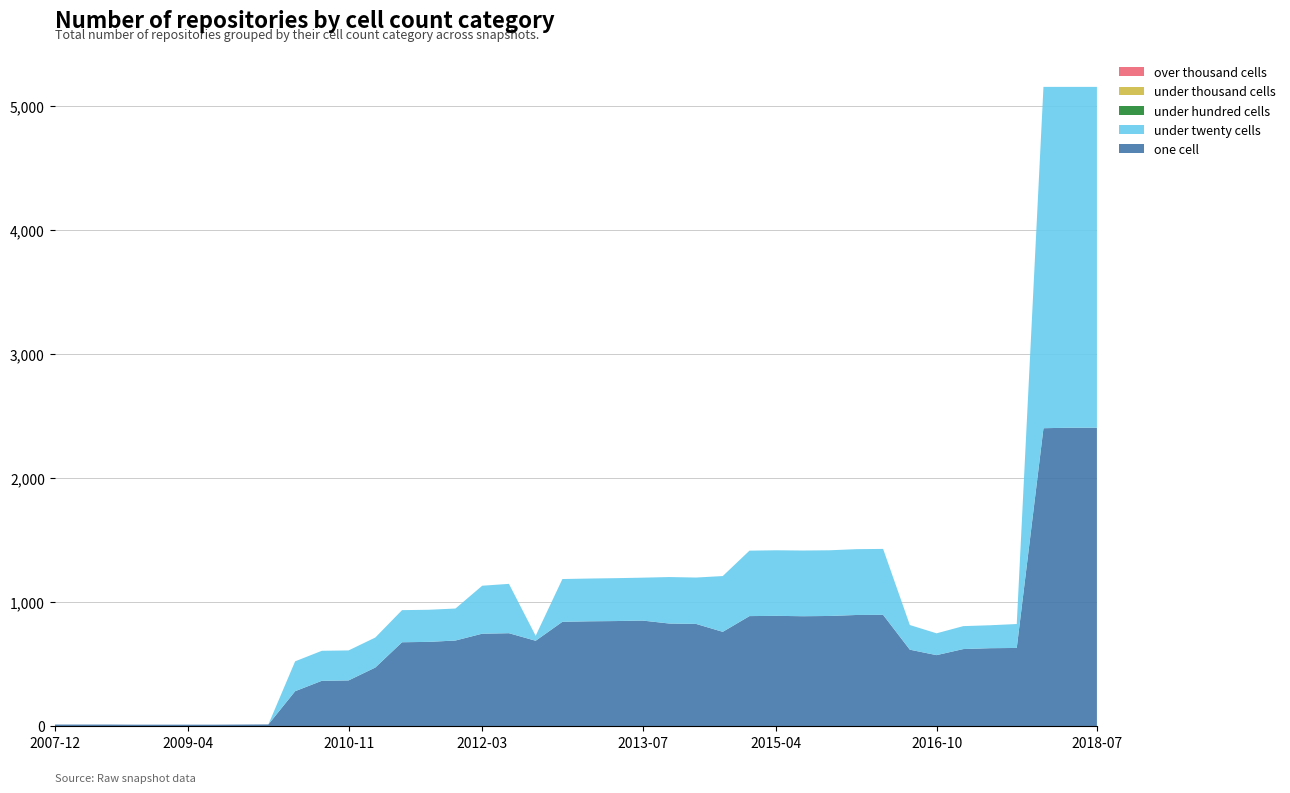

Reading left to right, what are all the values shown in this chart?

one_cell: 2007-12-19=12	2008-04-01=12	2008-06-27=12	2008-10-10=11	2008-12-17=11	2009-04-06=11	2009-06-17=11	2009-09-25=12	2009-12-16=13	2010-04-01=281	2010-07-26=365	2010-11-17=368	2011-02-21=472	2011-06-10=676	2011-09-05=679	2012-01-18=690	2012-03-26=745	2012-07-13=749	2012-10-31=688	2012-12-11=841	2013-02-20=845	2013-05-21=847	2013-07-09=851	2013-09-10=827	2014-03-28=824	2014-09-08=760	2015-01-19=887	2015-04-09=889	2015-07-03=886	2015-10-01=888	2016-01-04=896	2016-04-05=897	2016-07-04=616	2016-10-07=572	2016-12-27=621	2017-04-12=628	2017-07-24=630	2017-10-12=2403	2018-04-09=2407	2018-07-11=2407
under_twenty_cells: 2007-12-19=0	2008-04-01=0	2008-06-27=0	2008-10-10=0	2008-12-17=0	2009-04-06=0	2009-06-17=0	2009-09-25=0	2009-12-16=0	2010-04-01=241	2010-07-26=242	2010-11-17=242	2011-02-21=242	2011-06-10=259	2011-09-05=259	2012-01-18=258	2012-03-26=387	2012-07-13=398	2012-10-31=40	2012-12-11=345	2013-02-20=345	2013-05-21=346	2013-07-09=346	2013-09-10=375	2014-03-28=374	2014-09-08=450	2015-01-19=528	2015-04-09=529	2015-07-03=530	2015-10-01=530	2016-01-04=531	2016-04-05=532	2016-07-04=199	2016-10-07=176	2016-12-27=185	2017-04-12=185	2017-07-24=193	2017-10-12=2754	2018-04-09=2750	2018-07-11=2750
under_hundred_cells: 2007-12-19=0	2008-04-01=0	2008-06-27=0	2008-10-10=0	2008-12-17=0	2009-04-06=0	2009-06-17=0	2009-09-25=0	2009-12-16=0	2010-04-01=0	2010-07-26=0	2010-11-17=0	2011-02-21=0	2011-06-10=0	2011-09-05=0	2012-01-18=0	2012-03-26=0	2012-07-13=0	2012-10-31=0	2012-12-11=0	2013-02-20=0	2013-05-21=0	2013-07-09=0	2013-09-10=0	2014-03-28=0	2014-09-08=0	2015-01-19=0	2015-04-09=0	2015-07-03=0	2015-10-01=0	2016-01-04=0	2016-04-05=0	2016-07-04=0	2016-10-07=0	2016-12-27=0	2017-04-12=0	2017-07-24=0	2017-10-12=0	2018-04-09=0	2018-07-11=0
under_thousand_cells: 2007-12-19=0	2008-04-01=0	2008-06-27=0	2008-10-10=0	2008-12-17=0	2009-04-06=0	2009-06-17=0	2009-09-25=0	2009-12-16=0	2010-04-01=0	2010-07-26=0	2010-11-17=0	2011-02-21=0	2011-06-10=0	2011-09-05=0	2012-01-18=0	2012-03-26=0	2012-07-13=0	2012-10-31=0	2012-12-11=0	2013-02-20=0	2013-05-21=0	2013-07-09=0	2013-09-10=0	2014-03-28=0	2014-09-08=0	2015-01-19=0	2015-04-09=0	2015-07-03=0	2015-10-01=0	2016-01-04=0	2016-04-05=0	2016-07-04=0	2016-10-07=0	2016-12-27=0	2017-04-12=0	2017-07-24=0	2017-10-12=0	2018-04-09=0	2018-07-11=0
over_thousand_cells: 2007-12-19=0	2008-04-01=0	2008-06-27=0	2008-10-10=0	2008-12-17=0	2009-04-06=0	2009-06-17=0	2009-09-25=0	2009-12-16=0	2010-04-01=0	2010-07-26=0	2010-11-17=0	2011-02-21=0	2011-06-10=0	2011-09-05=0	2012-01-18=0	2012-03-26=0	2012-07-13=0	2012-10-31=0	2012-12-11=0	2013-02-20=0	2013-05-21=0	2013-07-09=0	2013-09-10=0	2014-03-28=0	2014-09-08=0	2015-01-19=0	2015-04-09=0	2015-07-03=0	2015-10-01=0	2016-01-04=0	2016-04-05=0	2016-07-04=0	2016-10-07=0	2016-12-27=0	2017-04-12=0	2017-07-24=0	2017-10-12=0	2018-04-09=0	2018-07-11=0